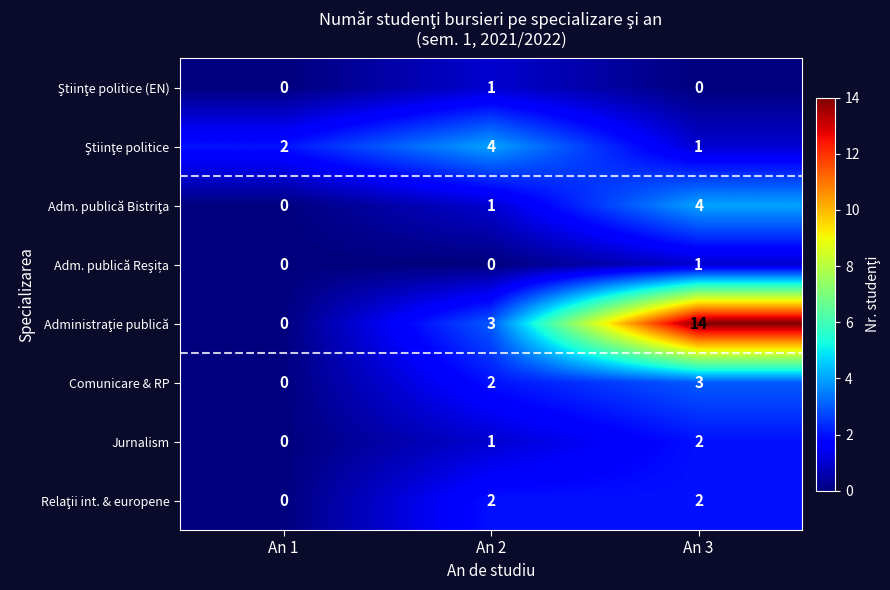

What is the spread (max minus min) of values at An 3?

14